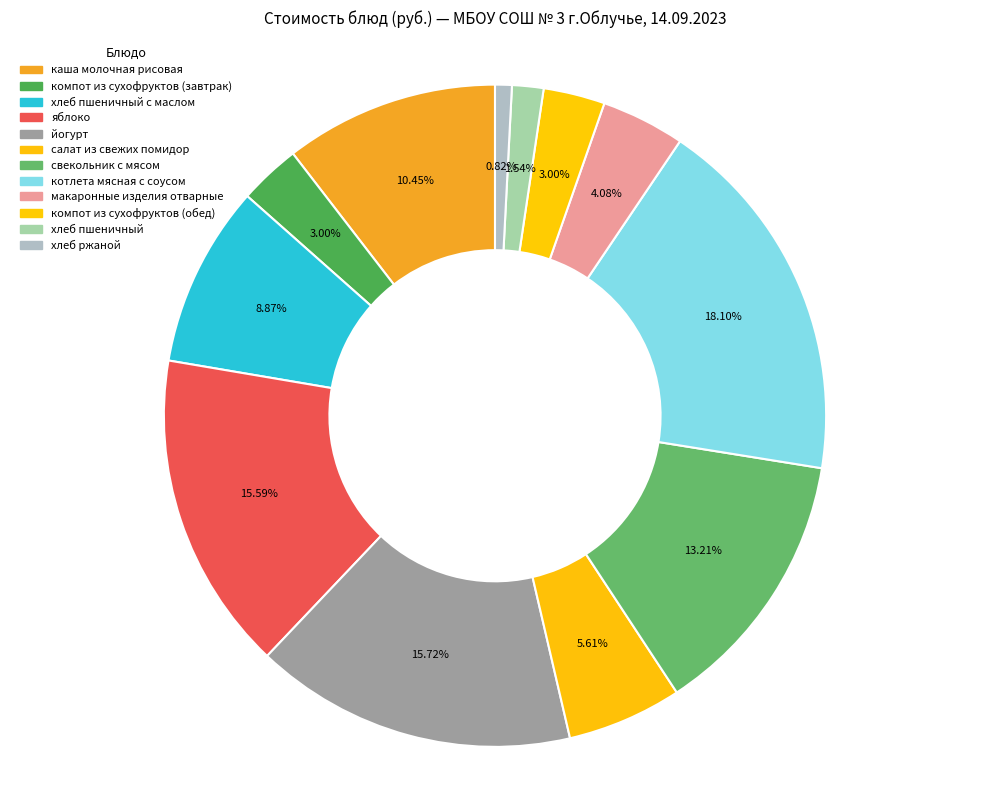

Which slice is the smallest?

хлеб ржаной